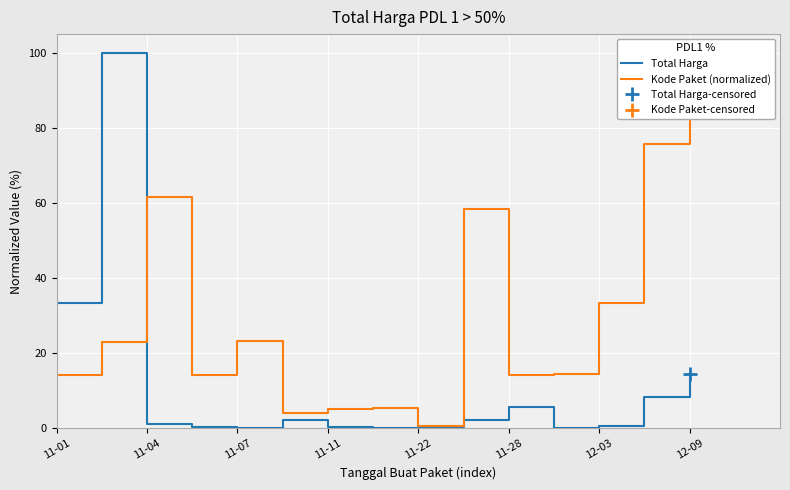

True or false: Total Harga has a value of 5.6 at 11-28.

True